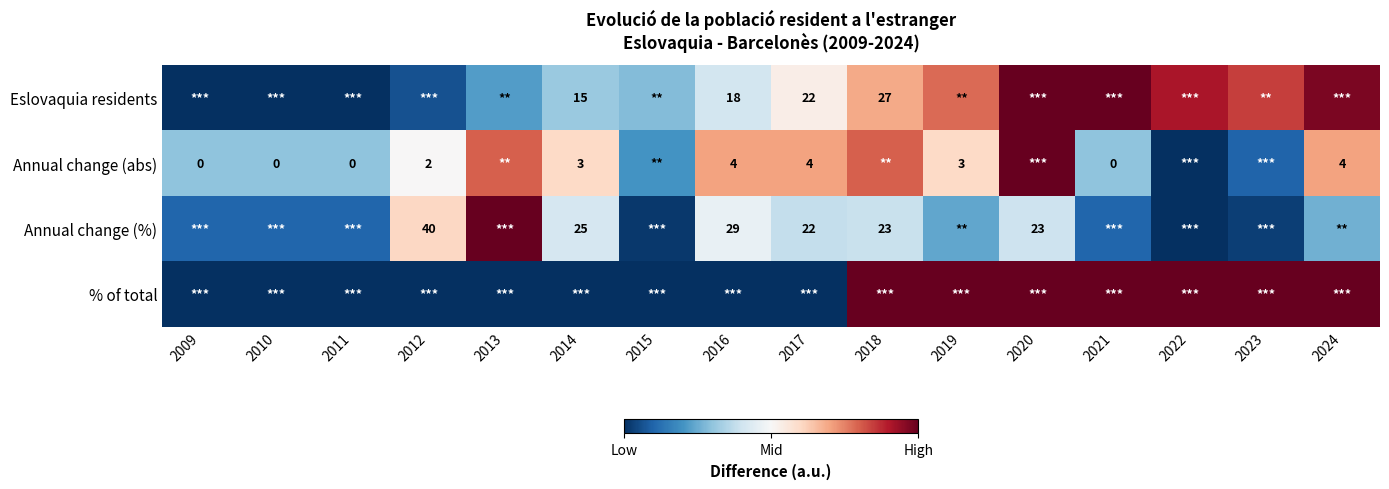

Which series has the widest spread of values?

Eslovaquia residents